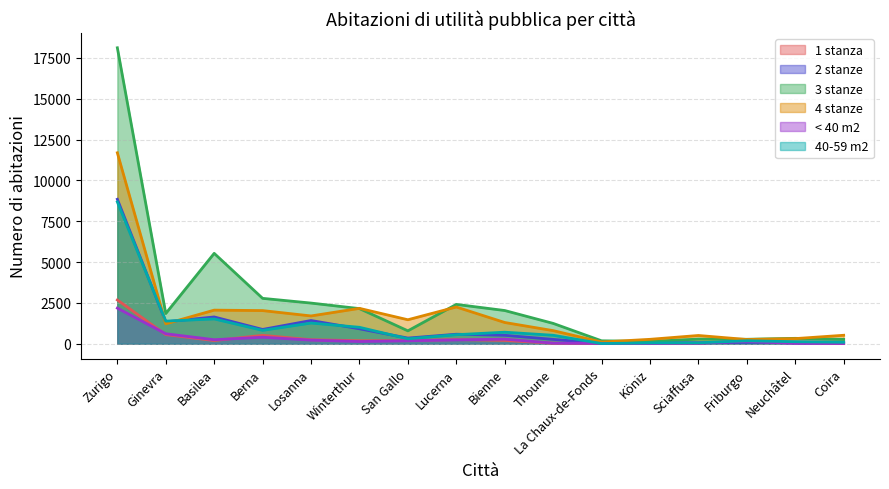

Between Neuchâtel and Thoune, which is larger?

Neuchâtel